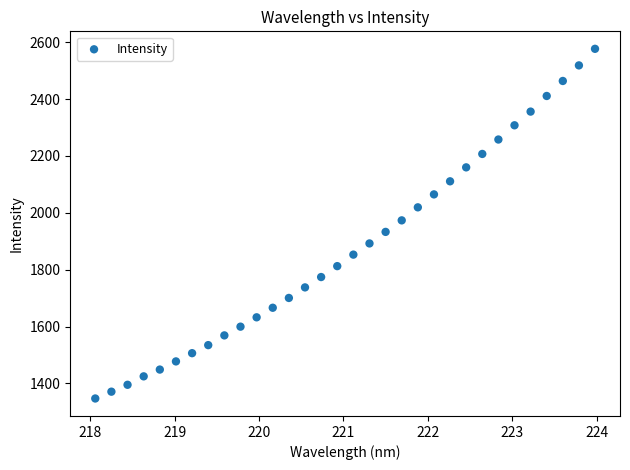

What is the range of X values (max minus min)?

5.9